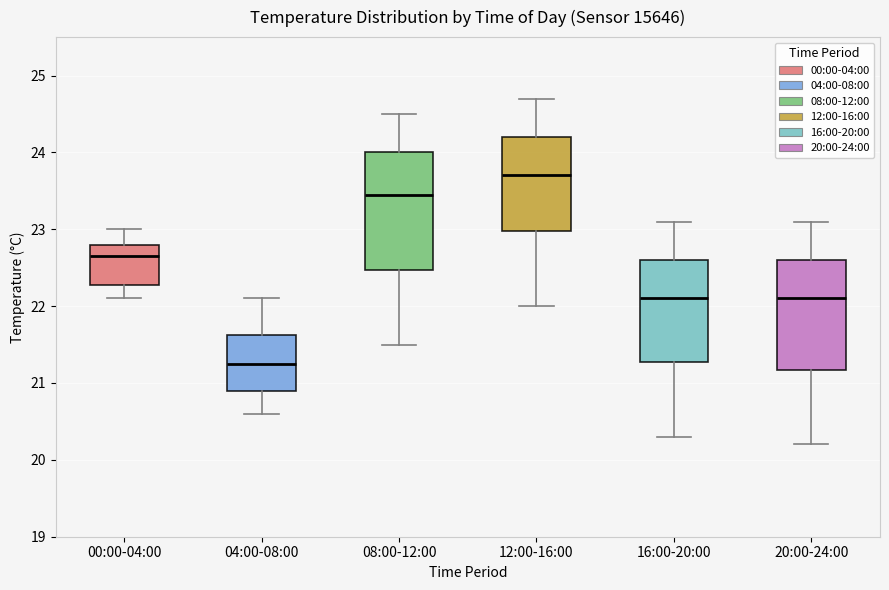

Which box's median line is the lowest?

04:00-08:00